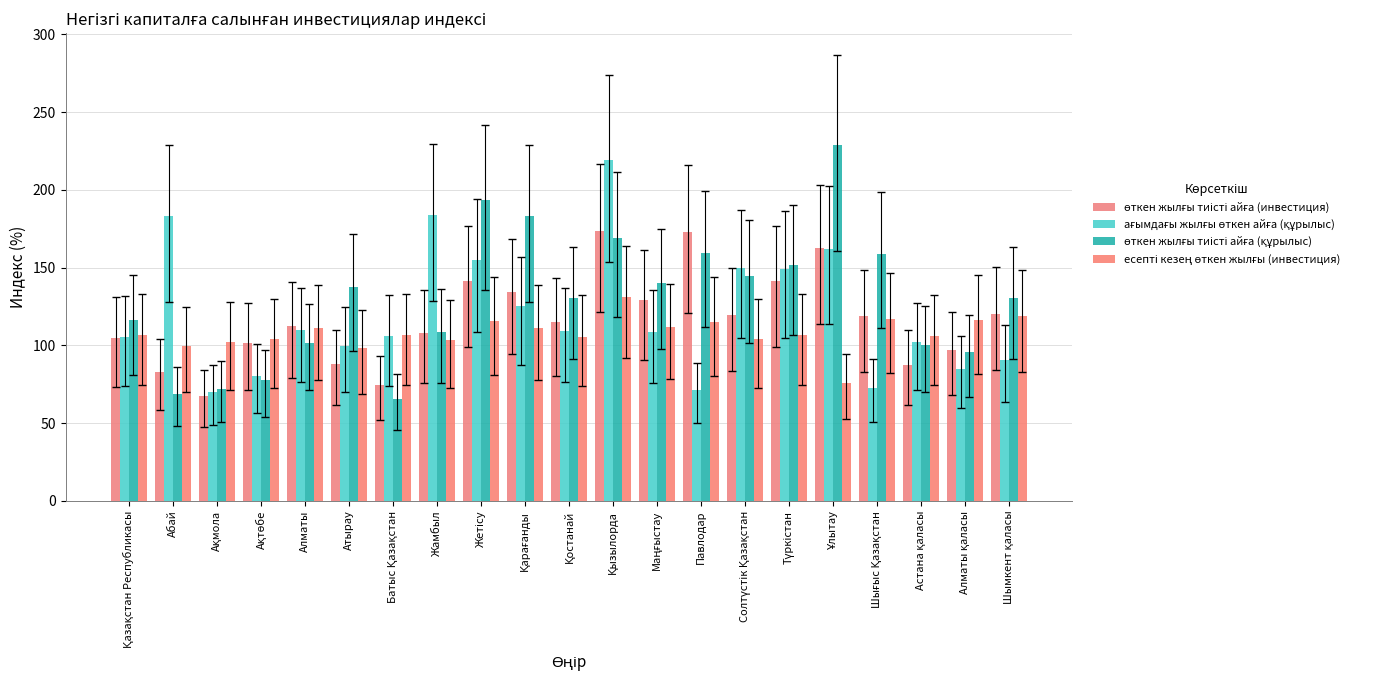

What is the sum of the өткен жылғы тиісті айға (инвестиция) values at Алматы қаласы and Атырау?

185.2